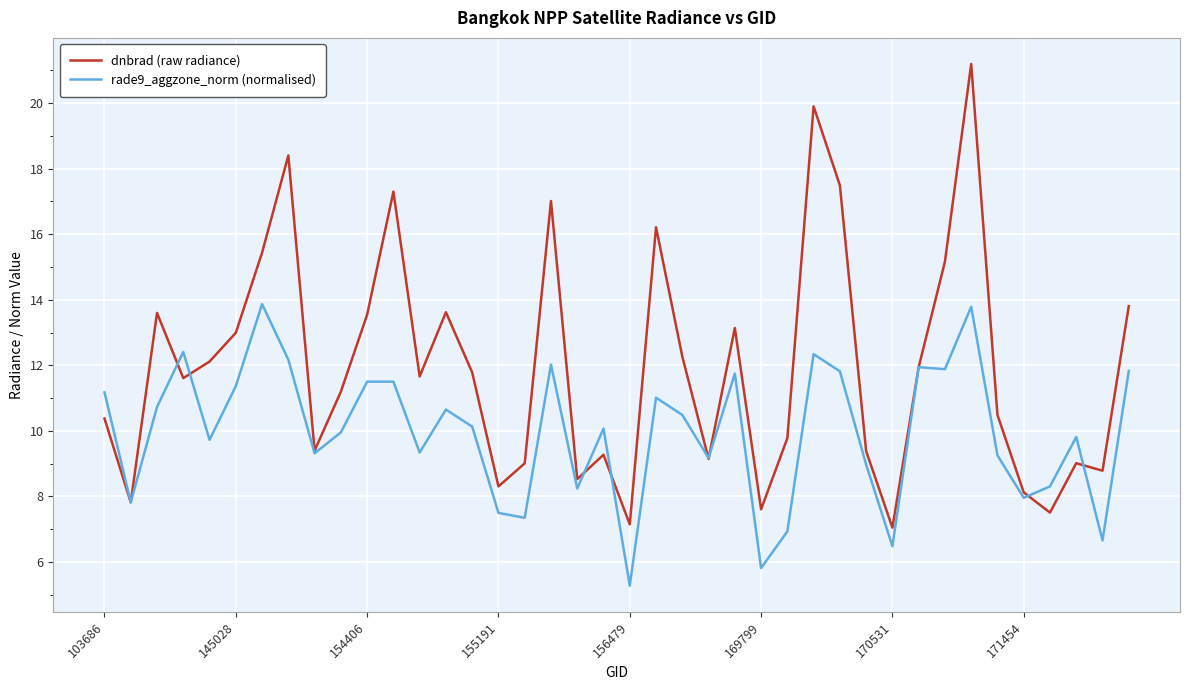

Rank the series by their average value, from highest to lowest.

dnbrad (raw radiance), rade9_aggzone_norm (normalised)